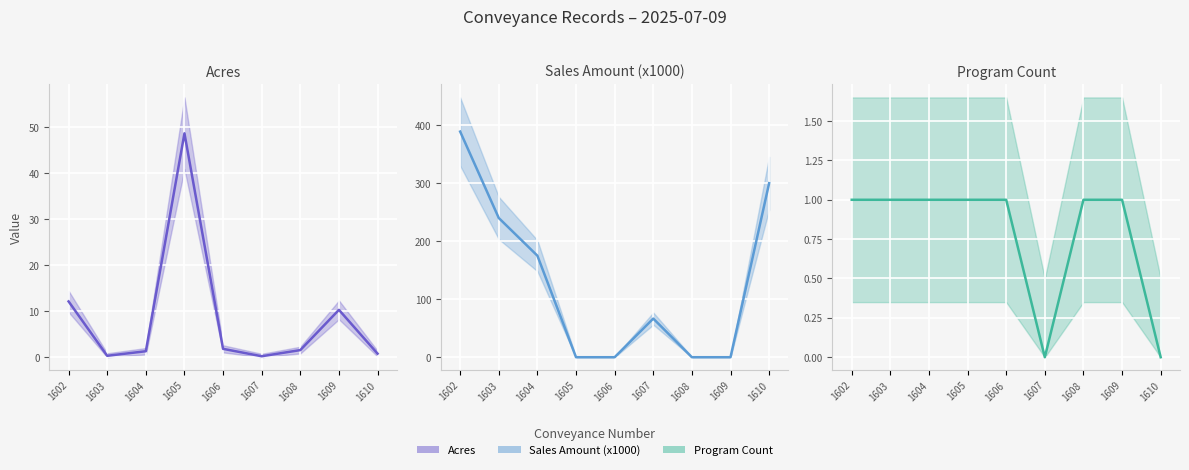

Reading left to right, transcribe all the data shown in this chart.

Acres: 1602=12.1	1603=0.3	1604=1.3	1605=48.6	1606=1.8	1607=0.2	1608=1.6	1609=10.3	1610=0.8
Sales Amount (x1000): 1602=389.0	1603=240.0	1604=175.0	1605=0.0	1606=0.0	1607=66.6	1608=0.0	1609=0.0	1610=300.0
Program Count: 1602=1.0	1603=1.0	1604=1.0	1605=1.0	1606=1.0	1607=0.0	1608=1.0	1609=1.0	1610=0.0